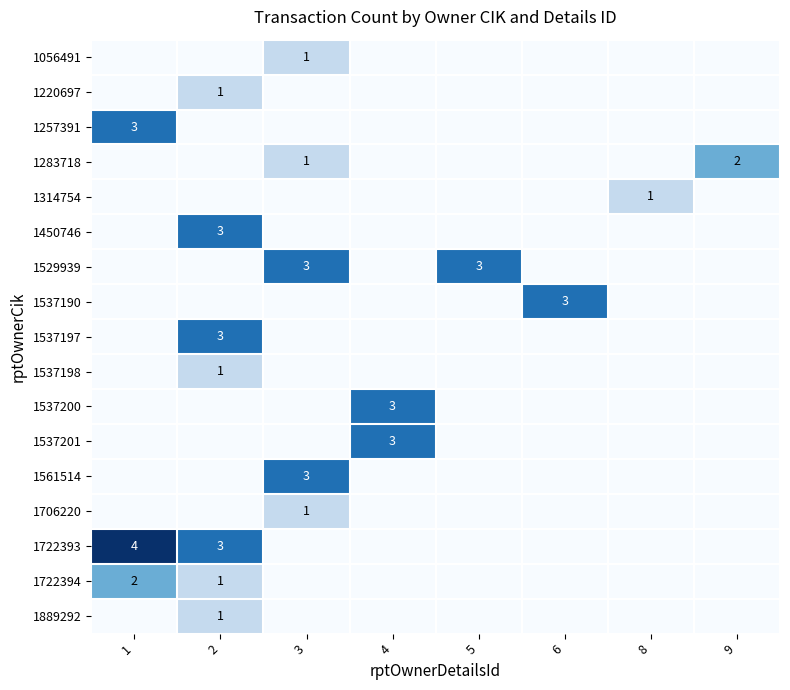

The 1561514 series shows 3 at 3. True or false?

True